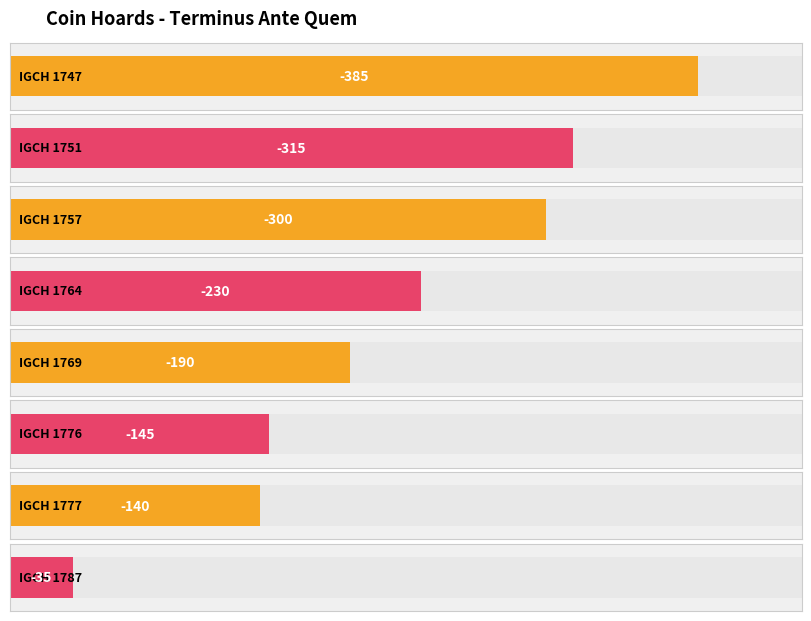

Which category has the highest value across all series?

IGCH 1787